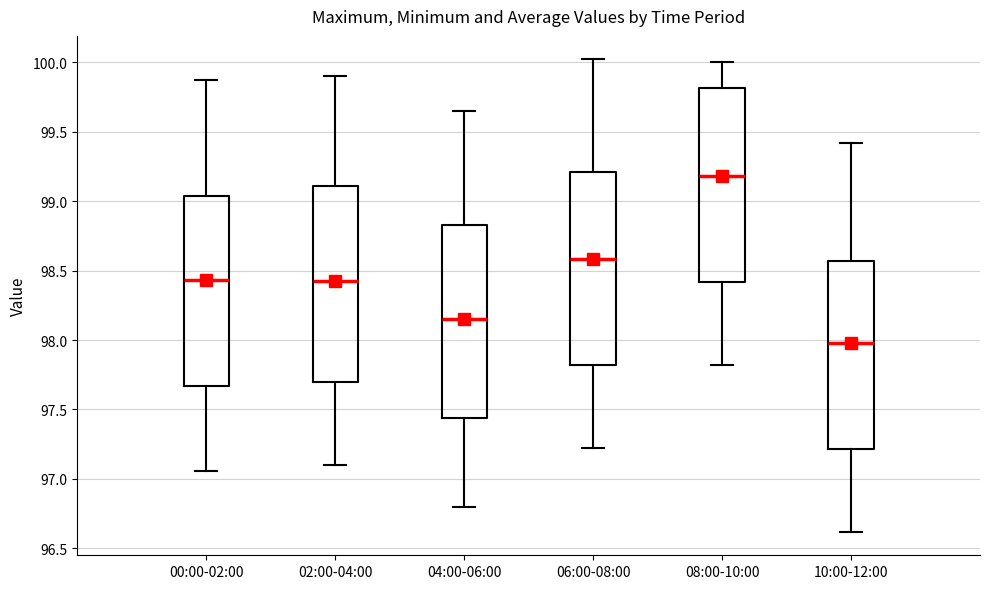

Reading left to right, transcribe this box plot: for each box, give where its median line is, the range the box spans, and where its two whiskers end, as read against the y-axis. The values are not printed on the chart, so give them approximately, as read against the axis.

00:00-02:00: median 98.45, box 97.65 to 99.05, whiskers 97.05 to 99.85
02:00-04:00: median 98.45, box 97.70 to 99.10, whiskers 97.10 to 99.90
04:00-06:00: median 98.15, box 97.45 to 98.85, whiskers 96.80 to 99.65
06:00-08:00: median 98.60, box 97.80 to 99.20, whiskers 97.20 to 100.00
08:00-10:00: median 99.20, box 98.40 to 99.80, whiskers 97.80 to 100.00
10:00-12:00: median 98.00, box 97.20 to 98.55, whiskers 96.60 to 99.40